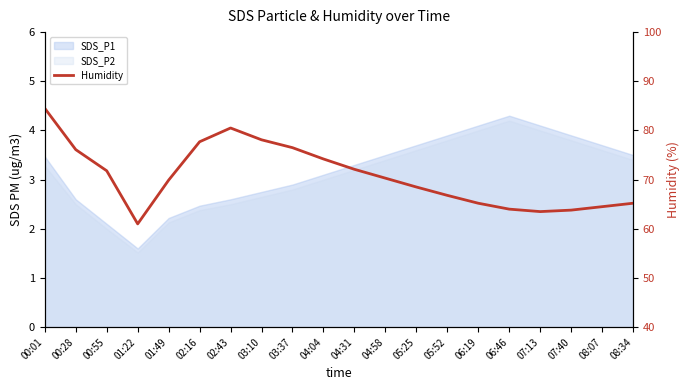

What is the difference between the values at 05:52 and 08:34?

1.6